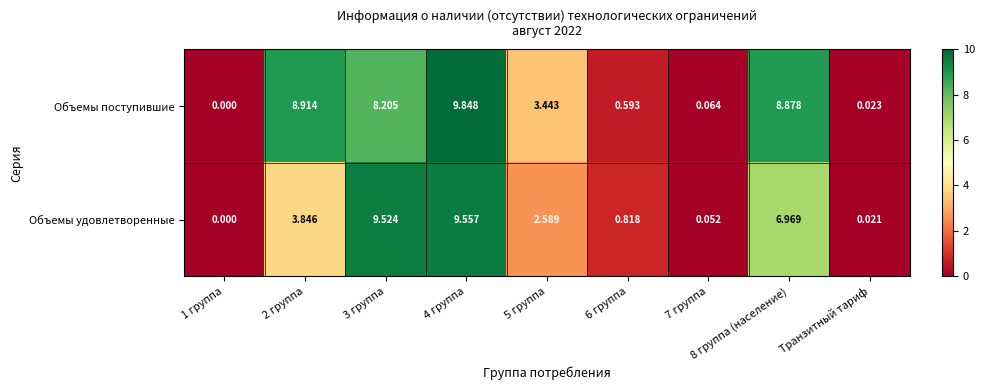

List the series in order of their overall mean, lowest first.

Объемы удовлетворенные, Объемы поступившие